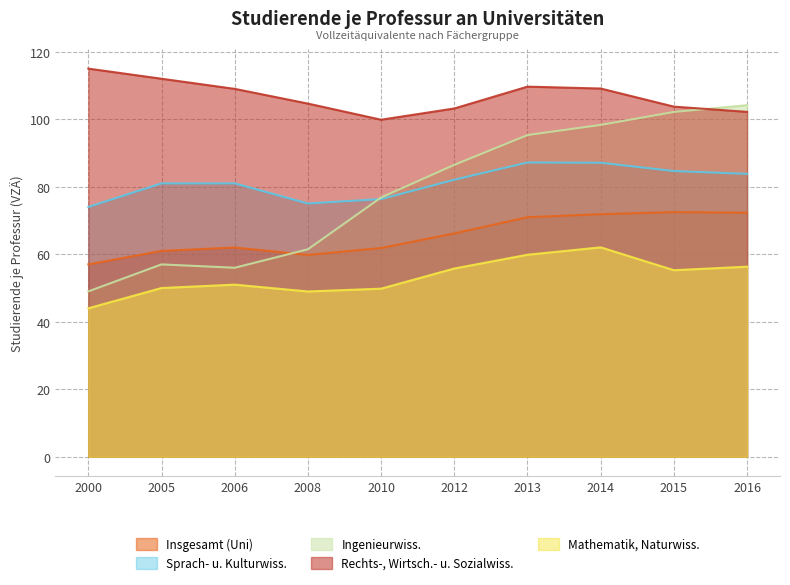

In Insgesamt (Uni), how many points are higher than both neighbors (excluding endpoints)?

2